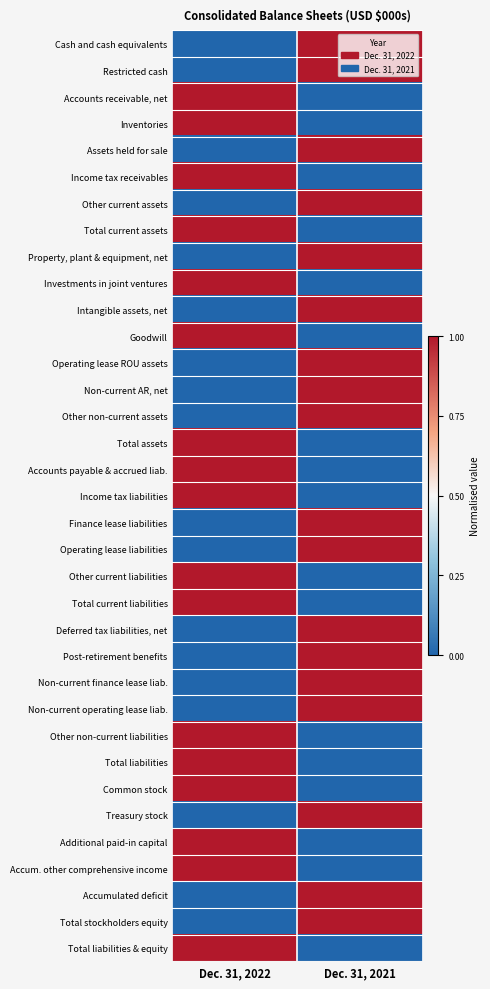

At which category is the sum across all series the highest?

Dec. 31, 2021